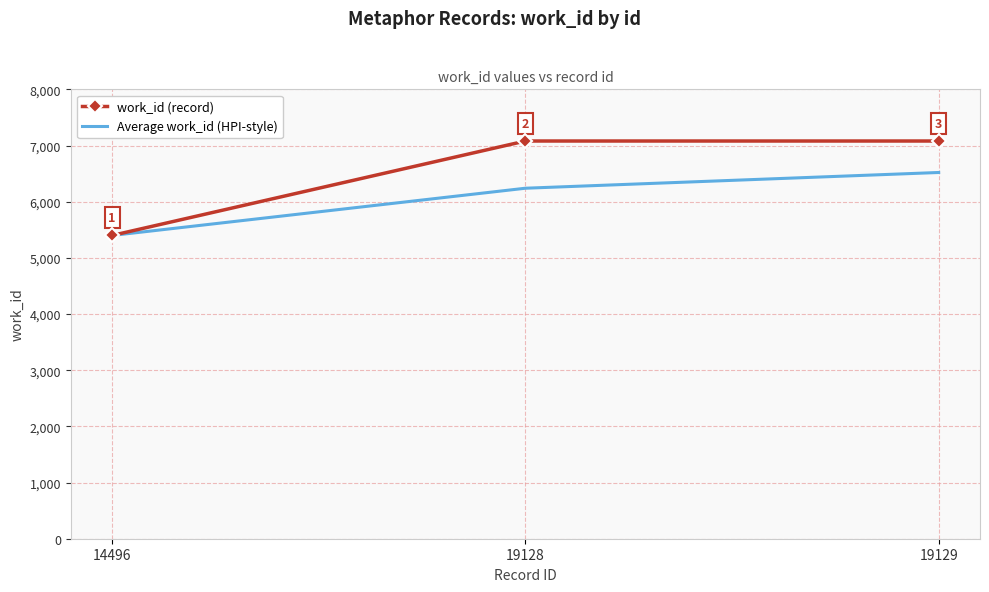

Rank the series at 19129 from highest to lowest value.

work_id (record), Average work_id (HPI-style)